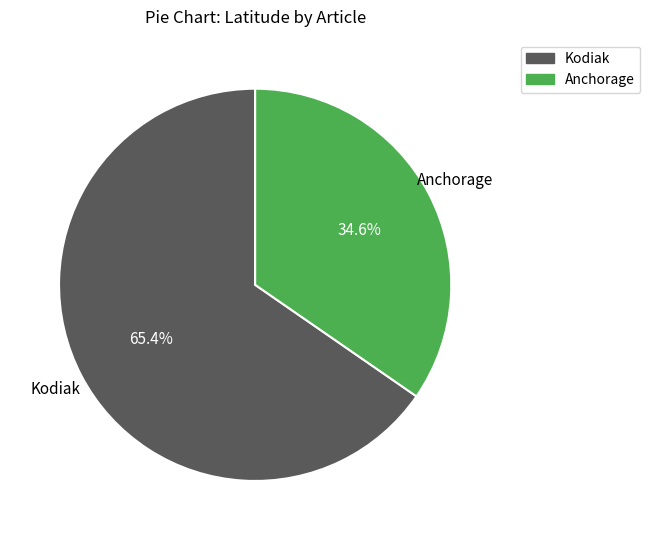

Does any single category account for the majority?

Yes